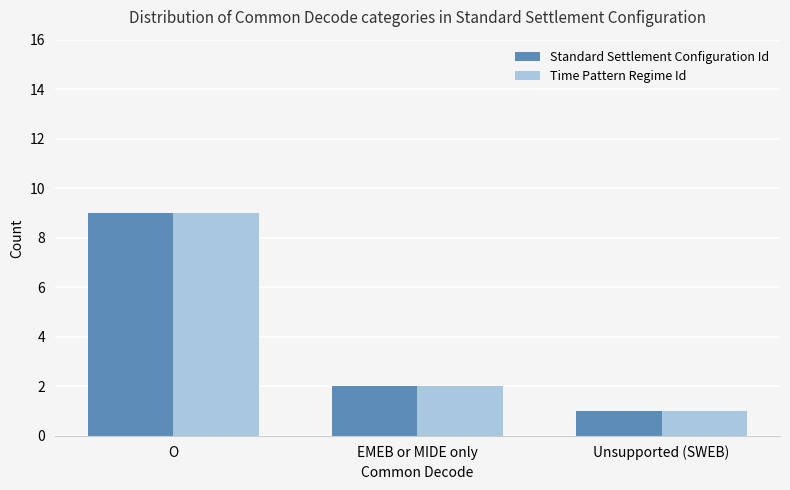

What are all the series names shown in the legend?

Standard Settlement Configuration Id, Time Pattern Regime Id